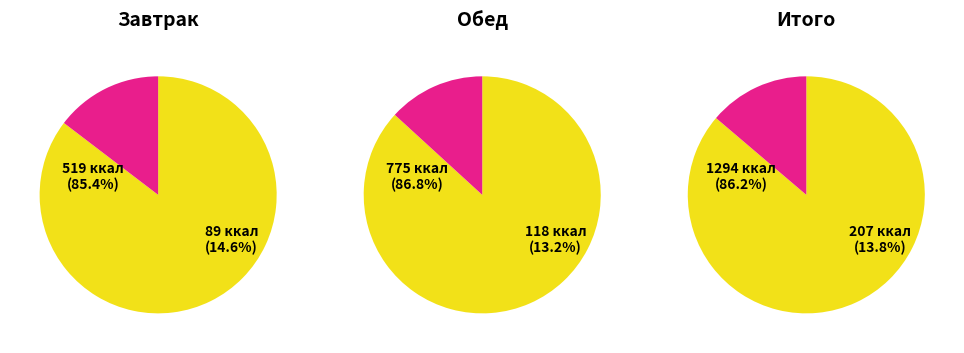

To the nearest percent, what is the combined percentage of 1 and 0?

100%